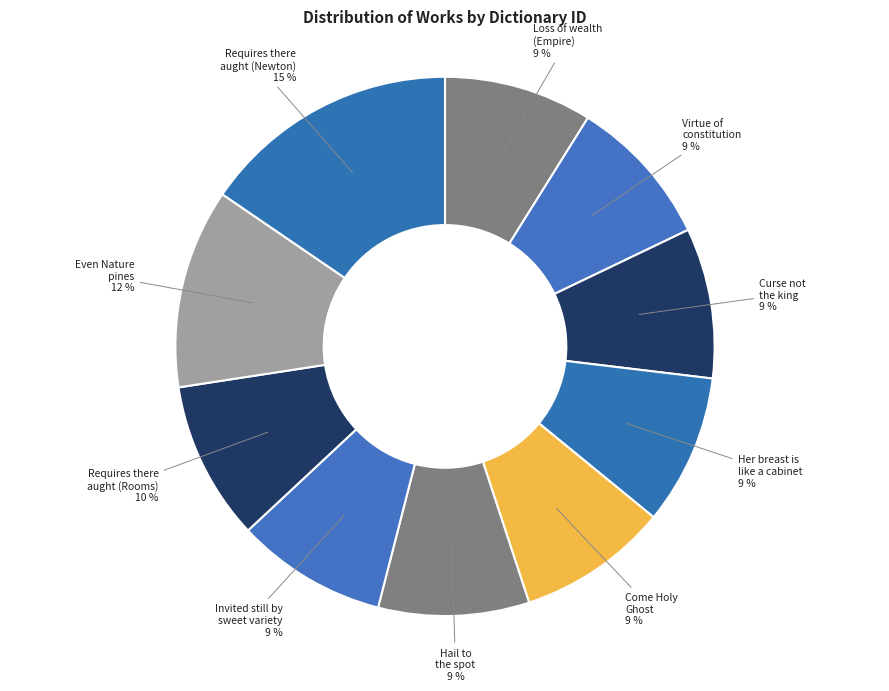

To the nearest percent, what is the average slice percentage?

10%